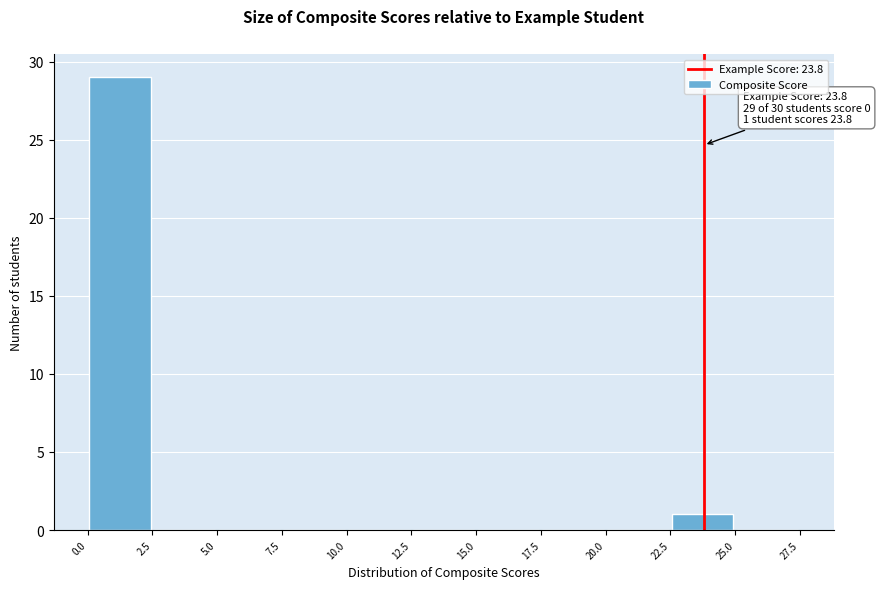

Which range on the x-axis has the tallest bar?

0.0 to 2.5